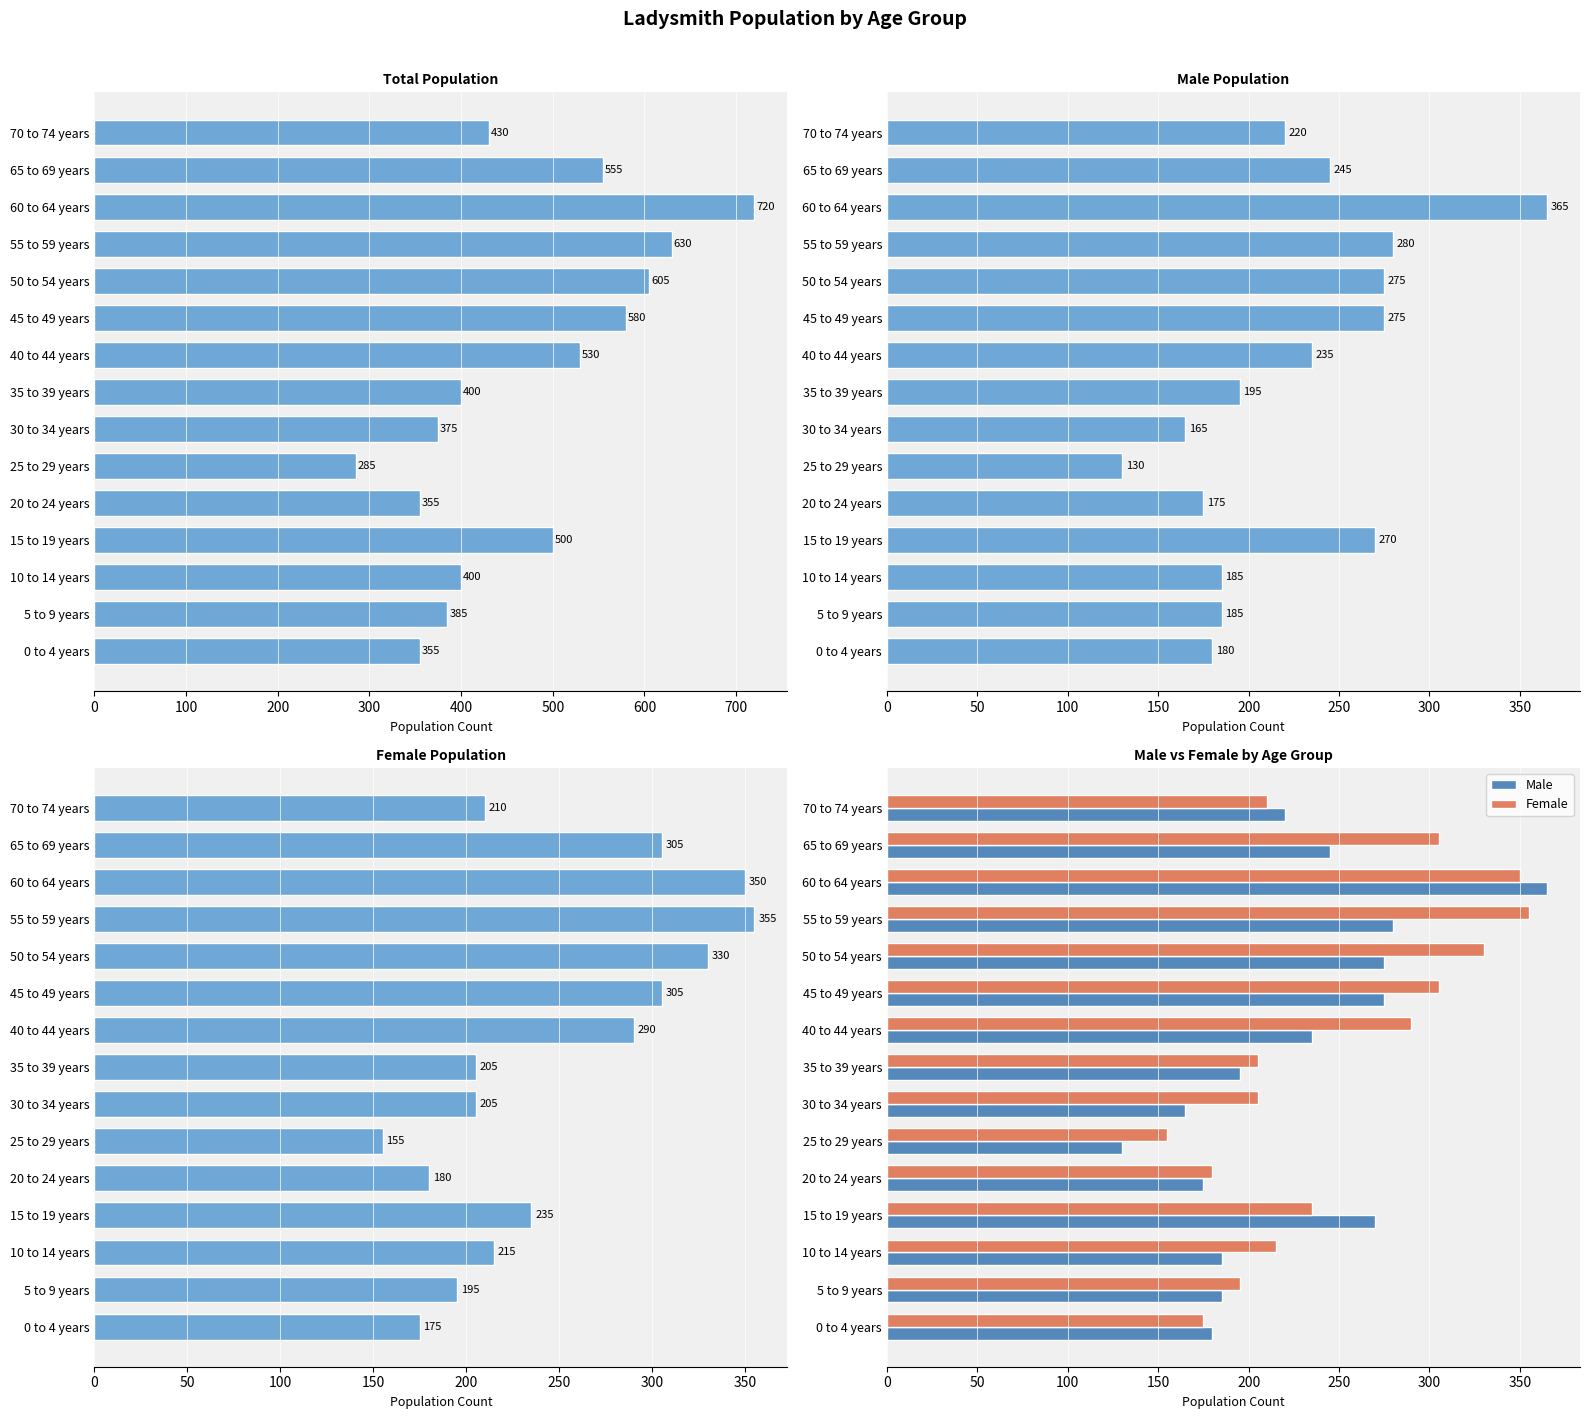

Count the number of categories in the chart.

15